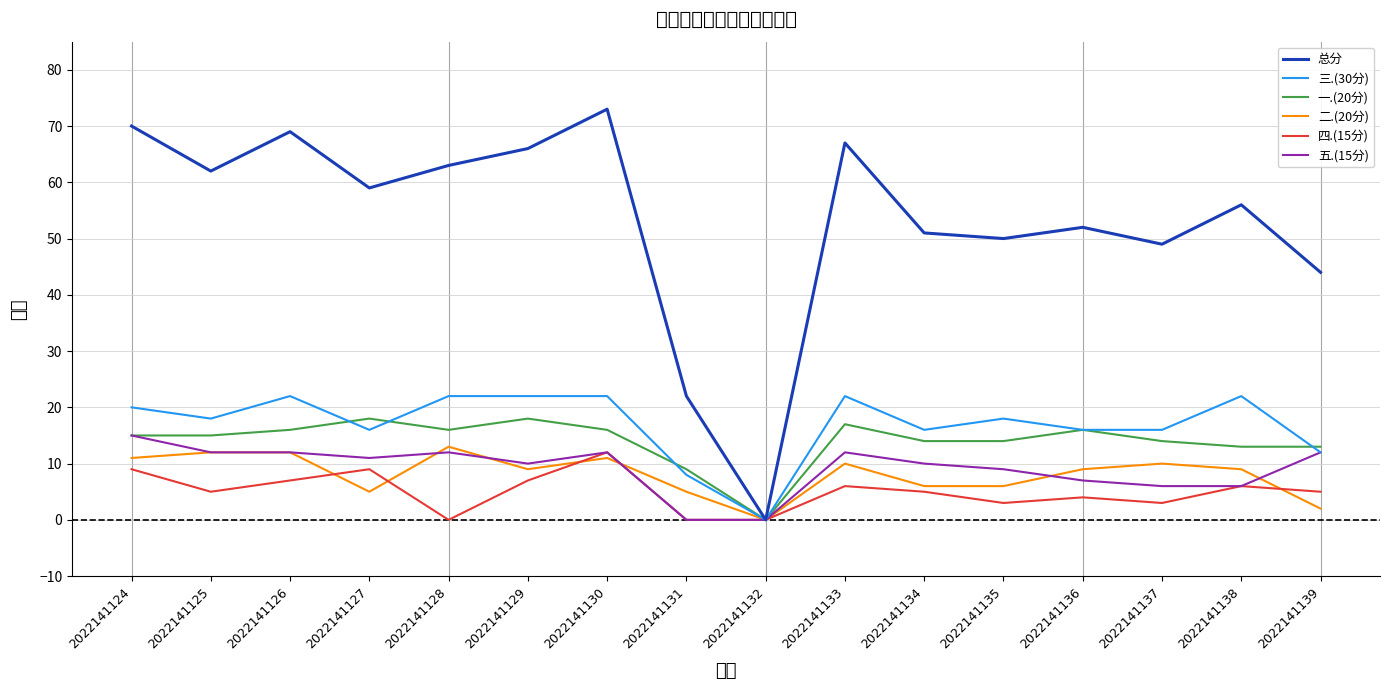

What are all the series names shown in the legend?

总分, 三.(30分), 一.(20分), 二.(20分), 四.(15分), 五.(15分)